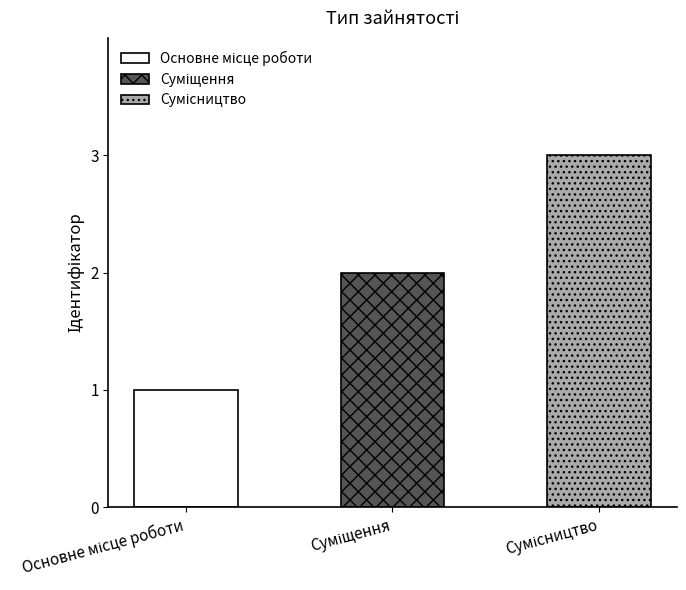

How many data points does each series have?

3